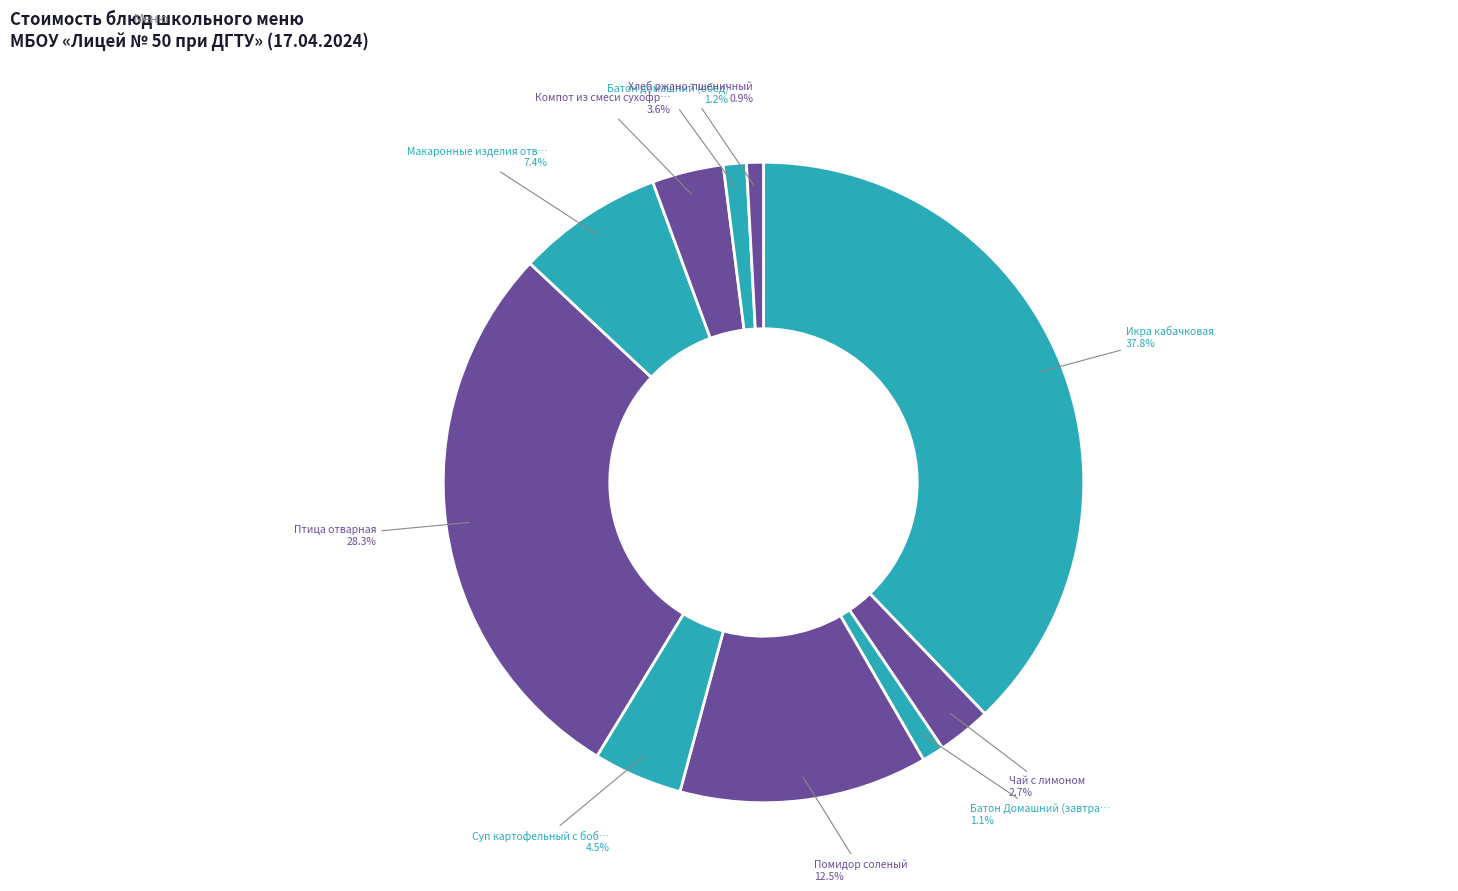

How many segments does this pie chart have?

10